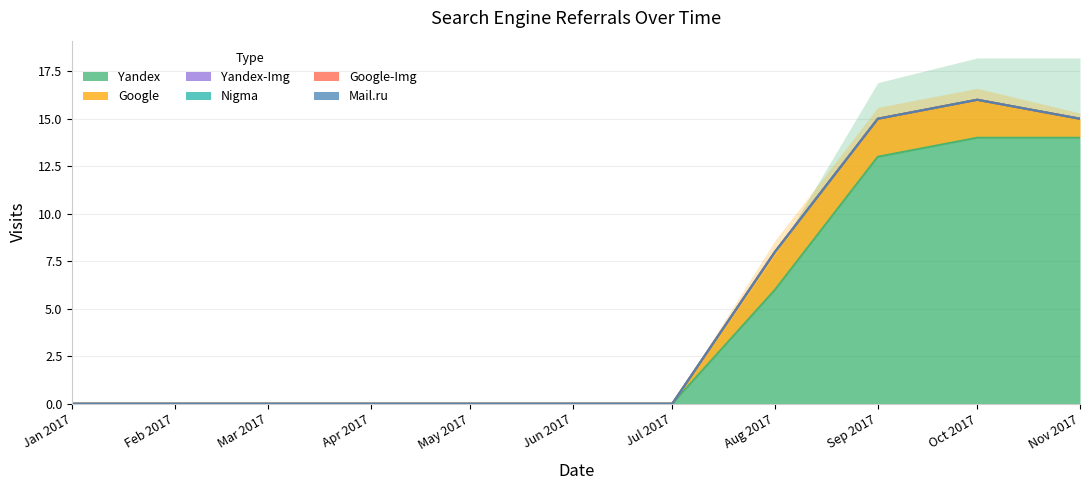

True or false: Google-Img and Mail.ru intersect in this chart.

False